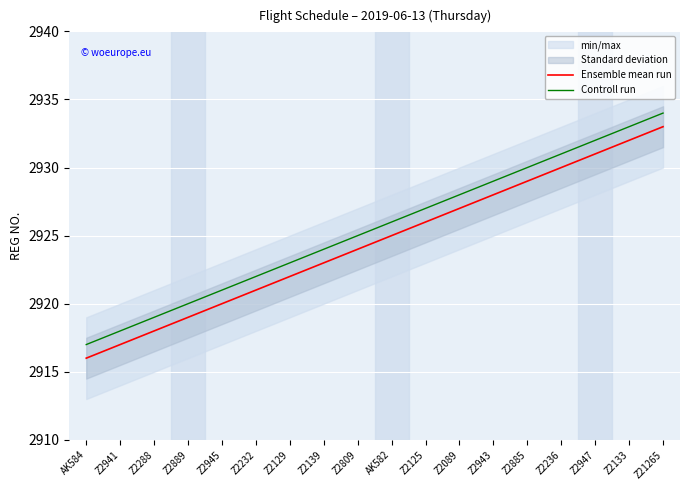

Reading right to left, list all the values displayed in this chart.

Ensemble mean run: Z21265=2933	Z2133=2932	Z2947=2931	Z2236=2930	Z2885=2929	Z2943=2928	Z2089=2927	Z2125=2926	AK582=2925	Z2809=2924	Z2139=2923	Z2129=2922	Z2232=2921	Z2945=2920	Z2889=2919	Z2288=2918	Z2941=2917	AK584=2916
Controll run: Z21265=2934	Z2133=2933	Z2947=2932	Z2236=2931	Z2885=2930	Z2943=2929	Z2089=2928	Z2125=2927	AK582=2926	Z2809=2925	Z2139=2924	Z2129=2923	Z2232=2922	Z2945=2921	Z2889=2920	Z2288=2919	Z2941=2918	AK584=2917